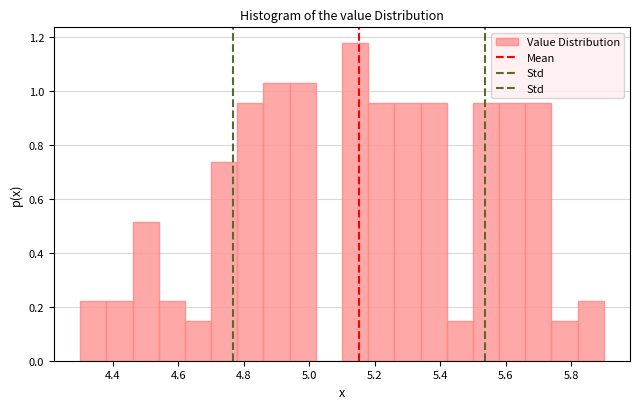

Reading left to right, list every bar in this chart as the range it spans on the x-axis followed by its height. The values are not printed on the chart, so give them approximately, as read against the axis.

4.30 to 4.38: 0.22
4.38 to 4.46: 0.22
4.46 to 4.54: 0.52
4.54 to 4.62: 0.22
4.62 to 4.70: 0.14
4.70 to 4.78: 0.74
4.78 to 4.86: 0.96
4.86 to 4.94: 1.02
4.94 to 5.02: 1.02
5.02 to 5.10: 0
5.10 to 5.18: 1.18
5.18 to 5.26: 0.96
5.26 to 5.34: 0.96
5.34 to 5.42: 0.96
5.42 to 5.50: 0.14
5.50 to 5.58: 0.96
5.58 to 5.66: 0.96
5.66 to 5.74: 0.96
5.74 to 5.82: 0.14
5.82 to 5.90: 0.22